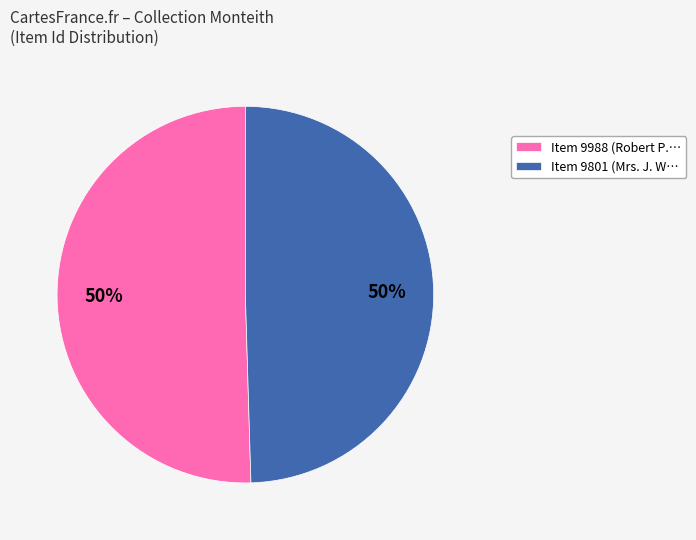

Is the sum of Item 9801 (Mrs. J. W… and Item 9988 (Robert P.… greater than half?

Yes